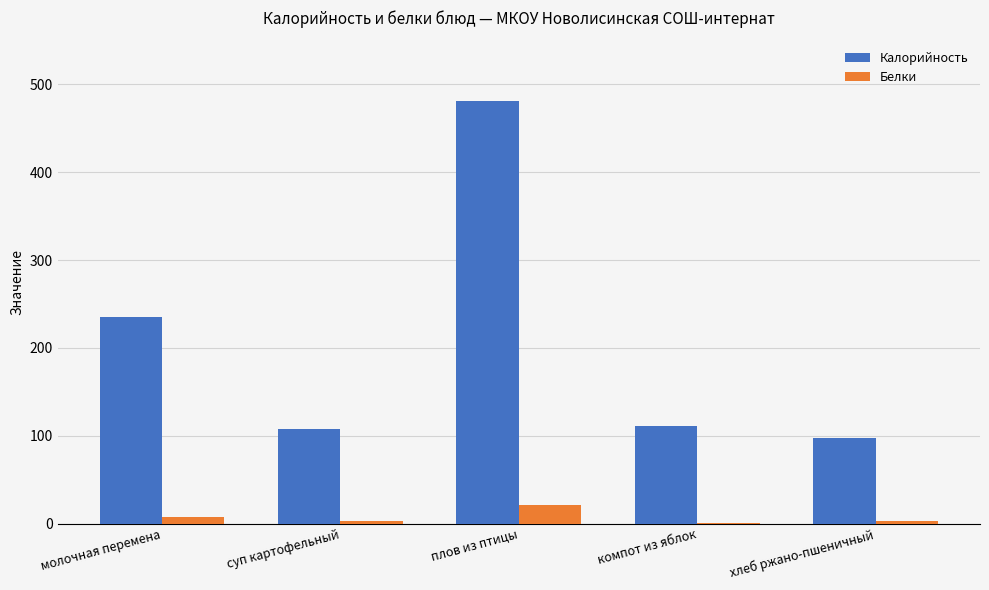

What is the approximate value of Белки at плов из птицы?

21.5